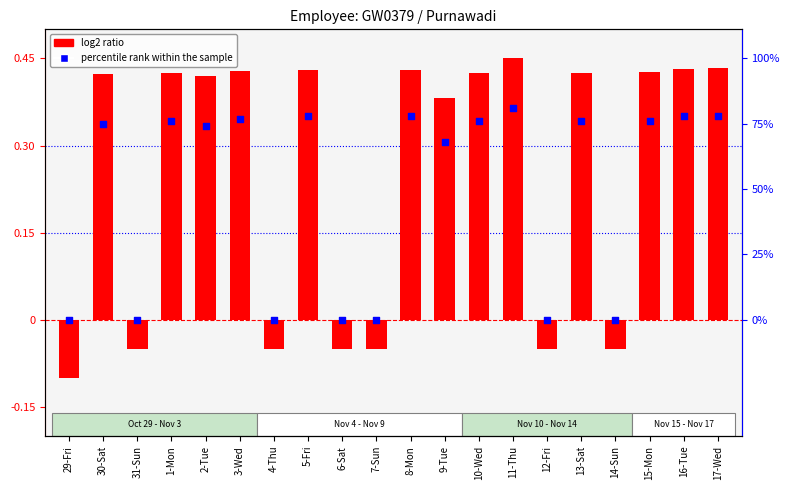

At how many categories does at least one series exceed 0?

13